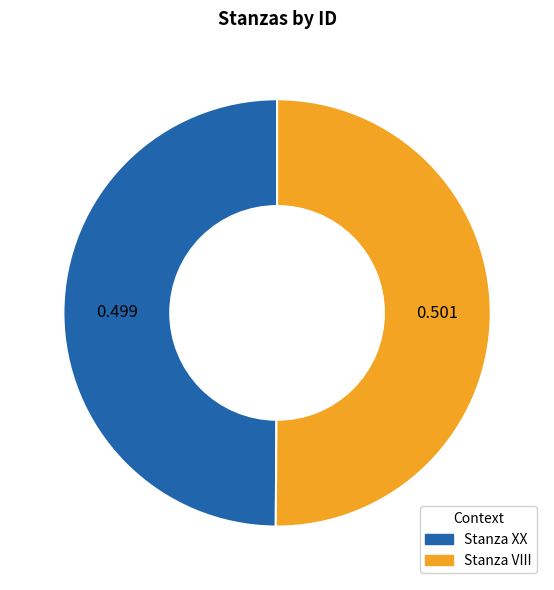

What is the ratio of the value at Stanza XX to the value at Stanza VIII?

1.0